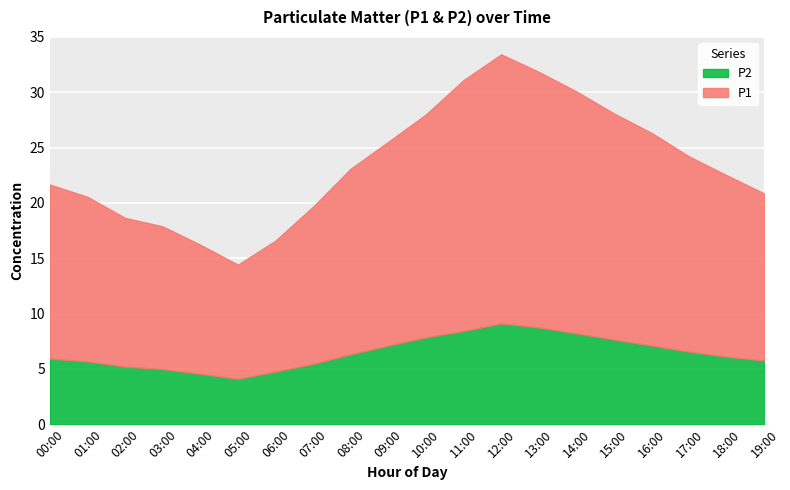

Is it true that P1 equals 14.9 at 01:00?

True